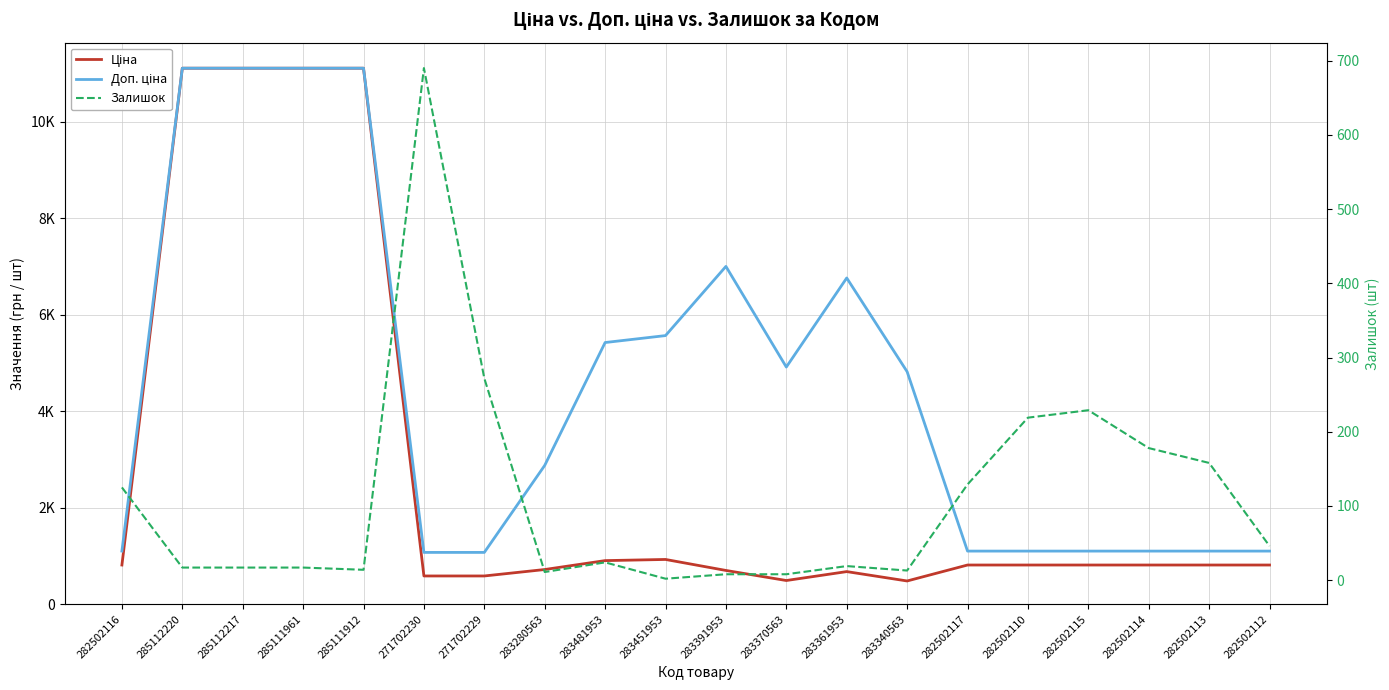

Rank the series at 283481953 from highest to lowest value.

Доп. ціна, Ціна, Залишок